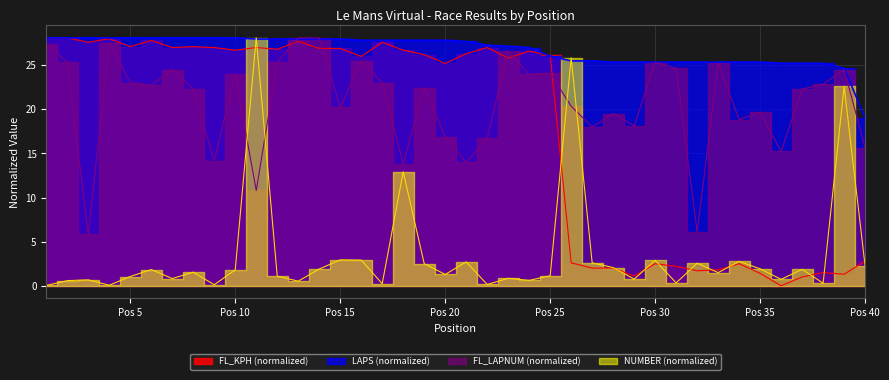

The value of FL_LAPNUM at 32 is 2.9. True or false?

False